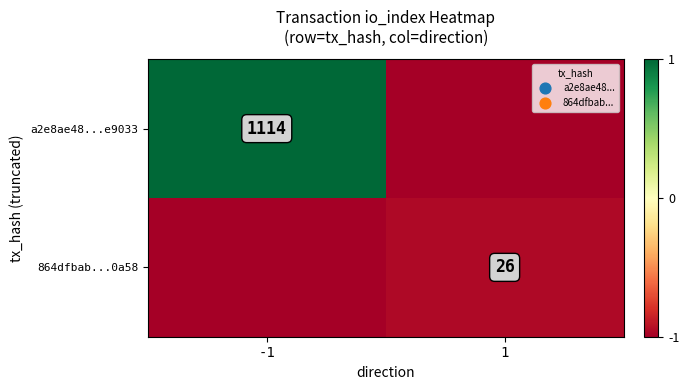

At which category is the sum across all series the highest?

-1